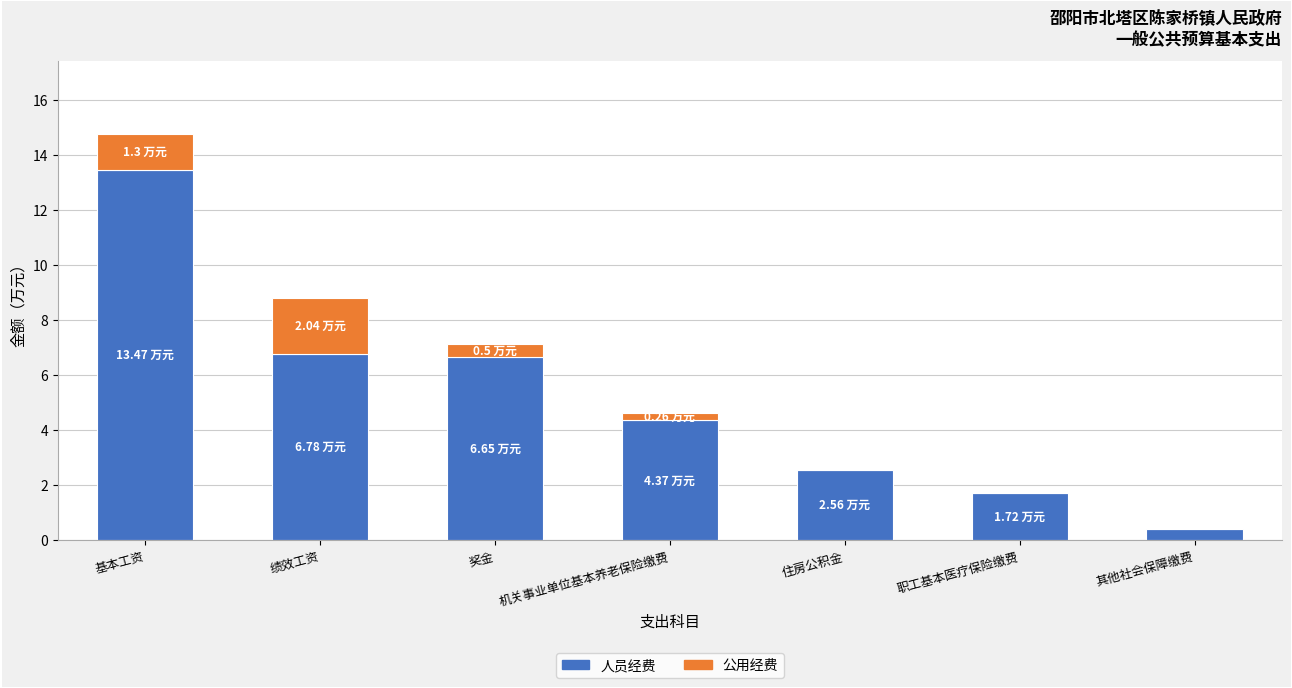

Where does the 人员经费 series first go above 4?

基本工资